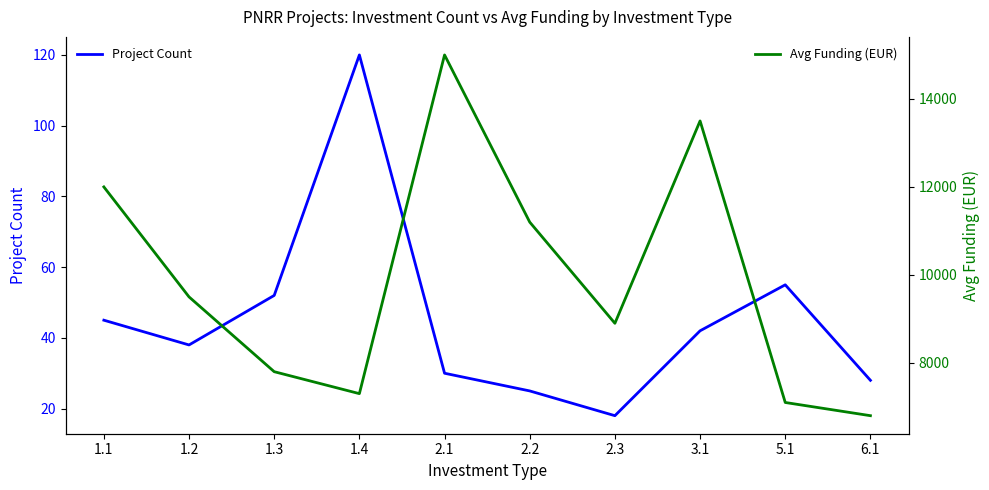

The value of Avg Funding (EUR) at 5.1 is 7100. True or false?

True